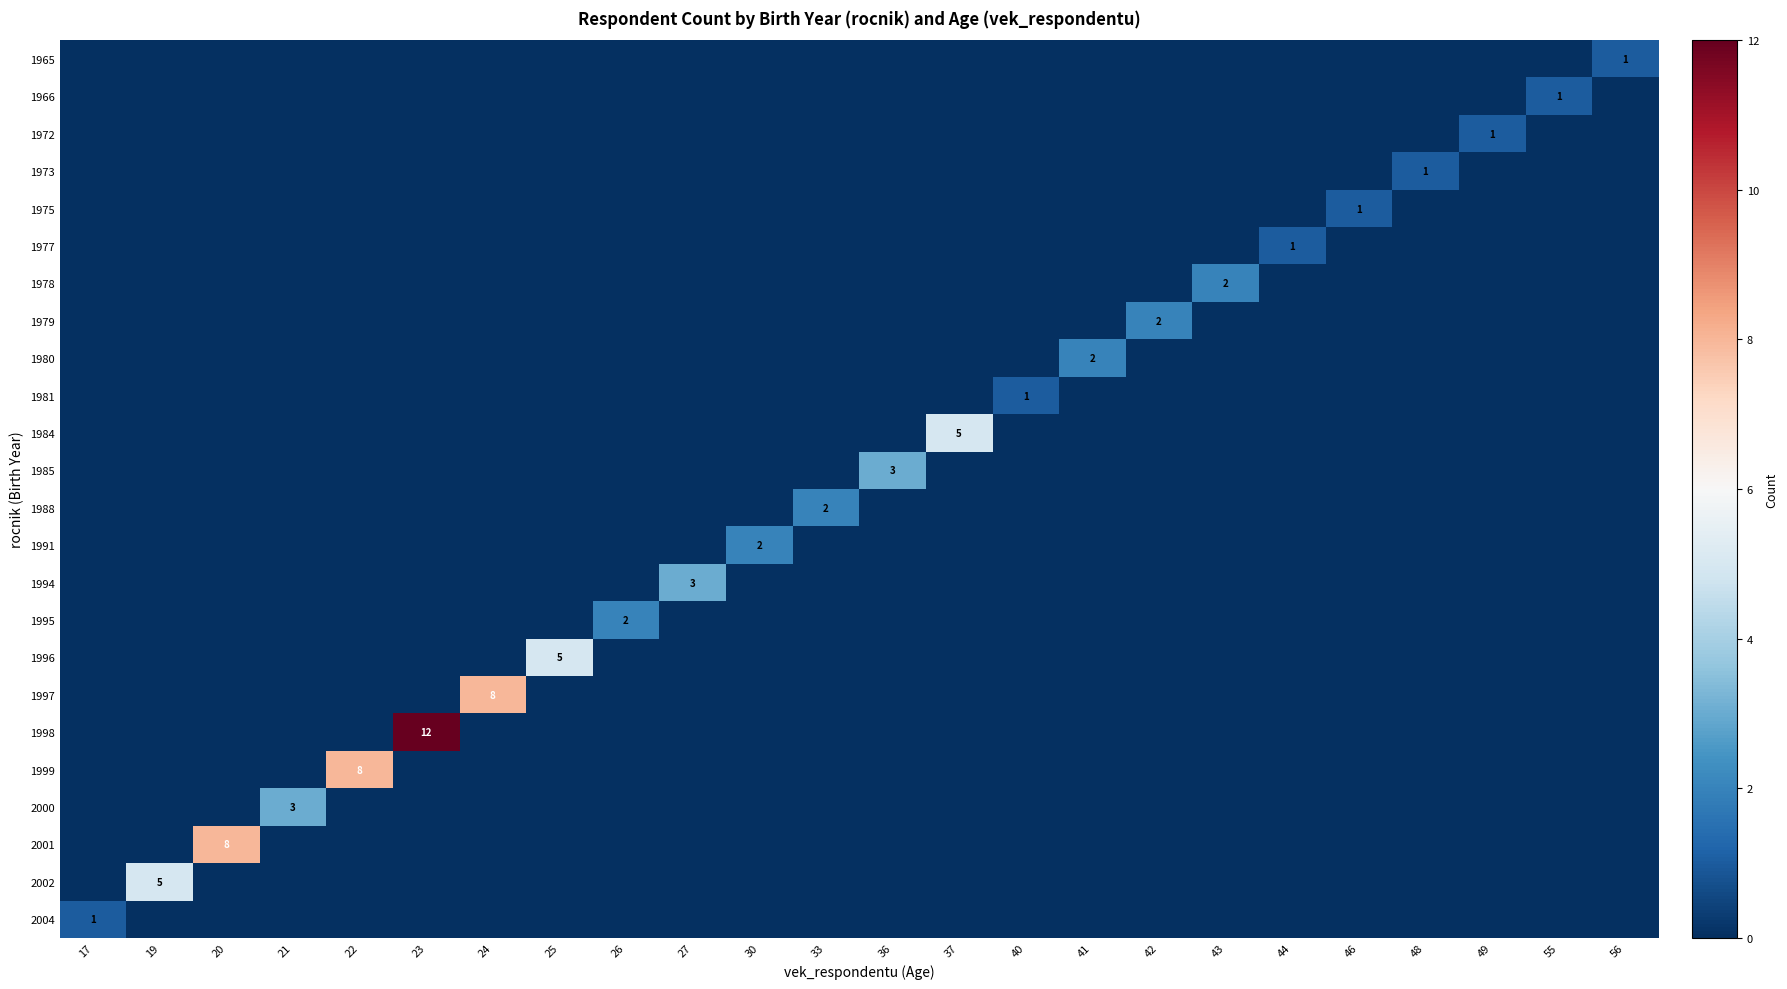

True or false: 1975 has a value of 2 at 46.

False